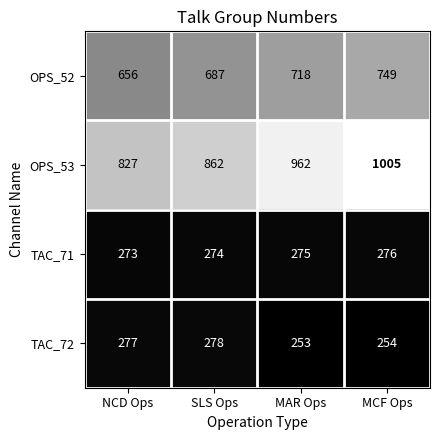

Reading left to right, transcribe all the data shown in this chart.

OPS_52: NCD Ops=656	SLS Ops=687	MAR Ops=718	MCF Ops=749
OPS_53: NCD Ops=827	SLS Ops=862	MAR Ops=962	MCF Ops=1005
TAC_71: NCD Ops=273	SLS Ops=274	MAR Ops=275	MCF Ops=276
TAC_72: NCD Ops=277	SLS Ops=278	MAR Ops=253	MCF Ops=254